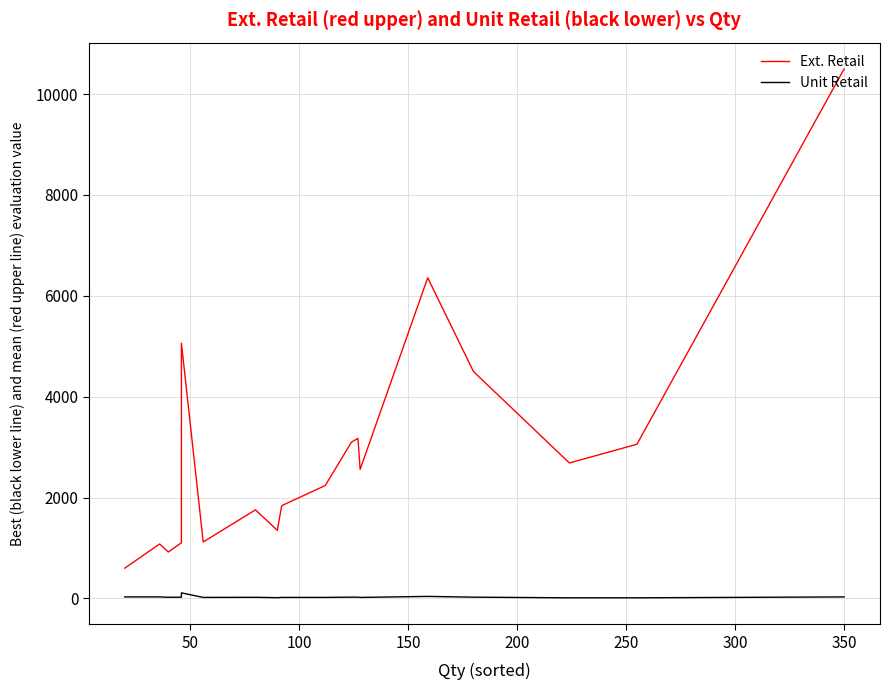

True or false: Unit Retail and Ext. Retail cross at least once.

False